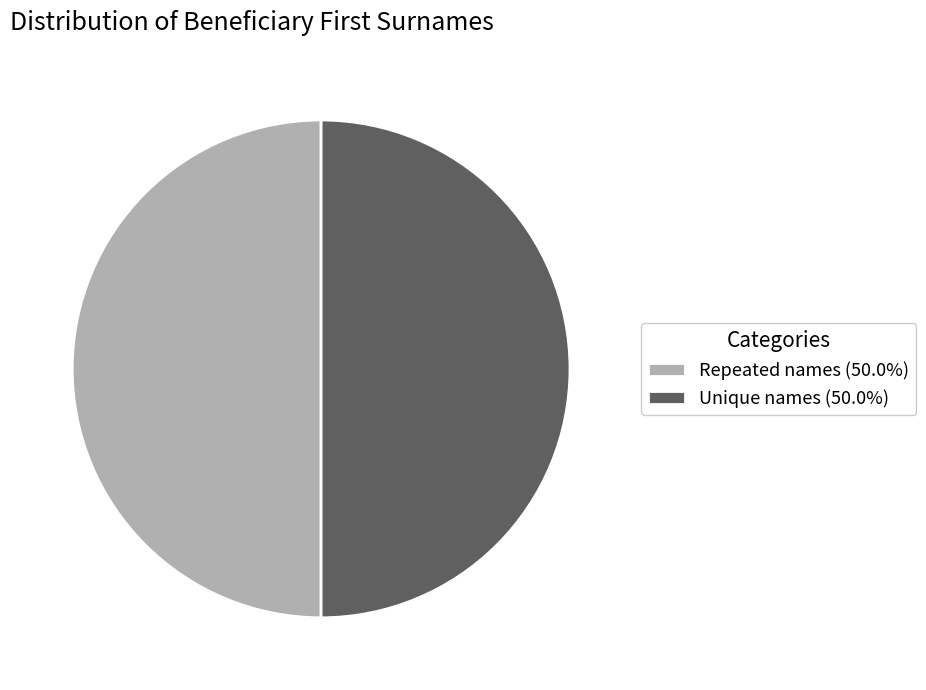

Is the sum of Repeated names (50.0%) and Unique names (50.0%) greater than half?

Yes